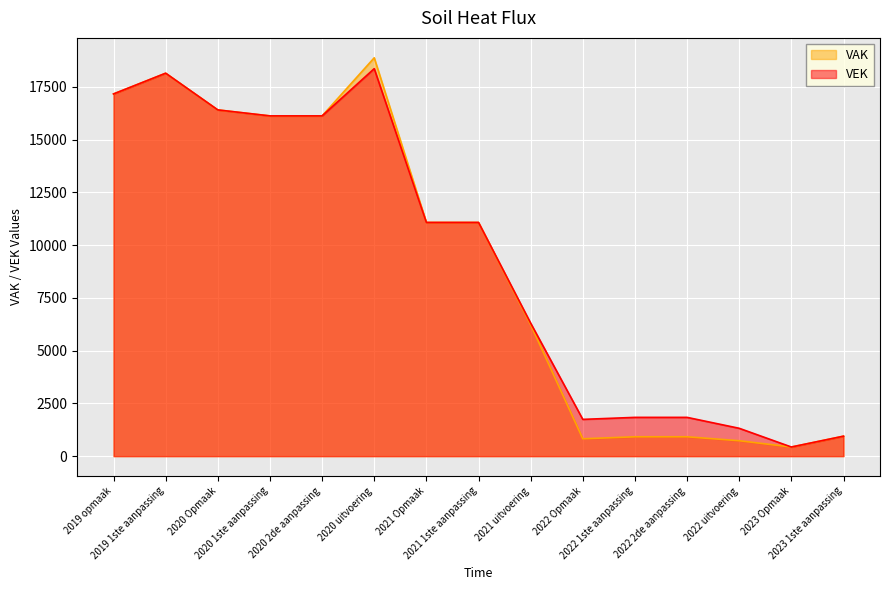

What is the lowest value of the VEK series?

433